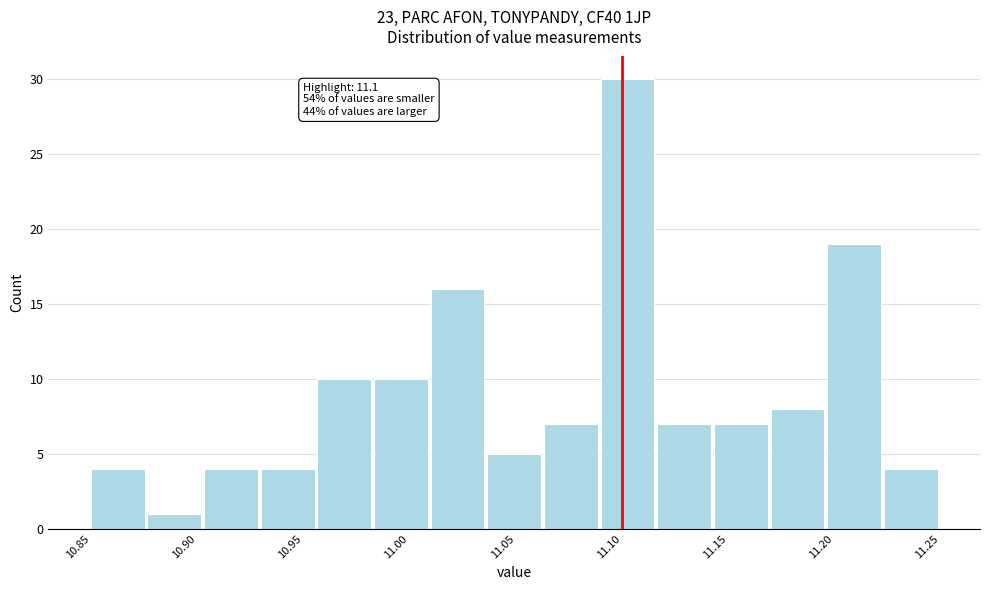

Which range on the x-axis has the tallest bar?

11.090 to 11.115